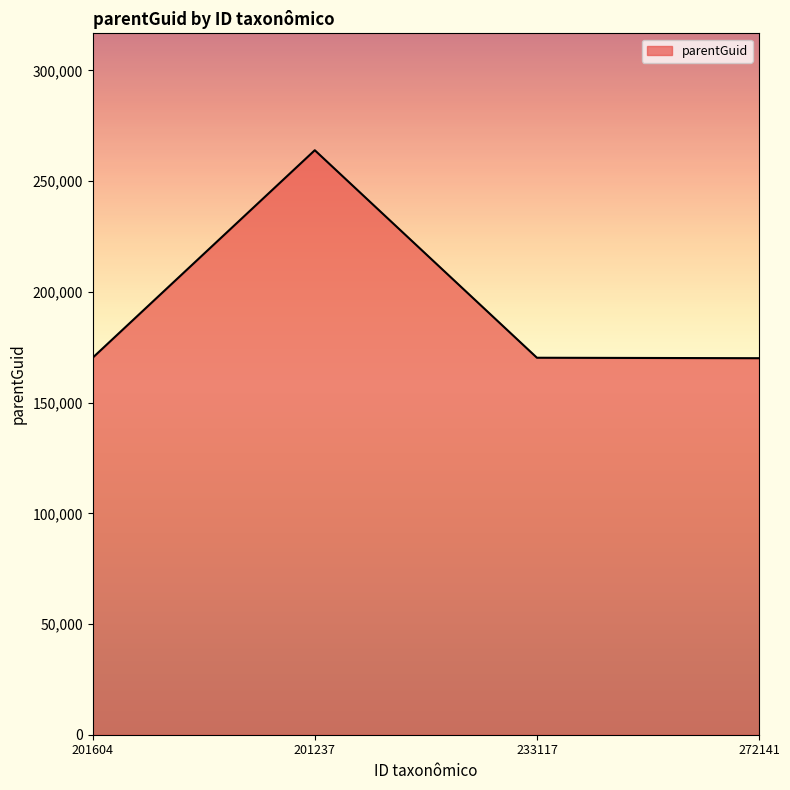

How many lines are shown in the chart?

1